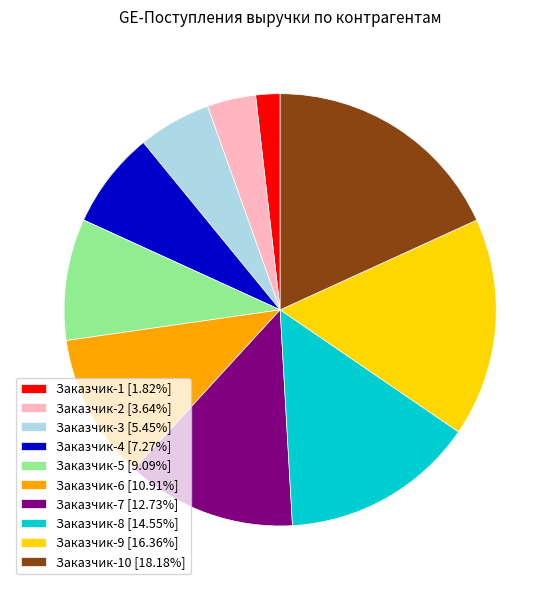

What is the ratio of the value at Заказчик-4 [7.27%] to the value at Заказчик-6 [10.91%]?

0.7